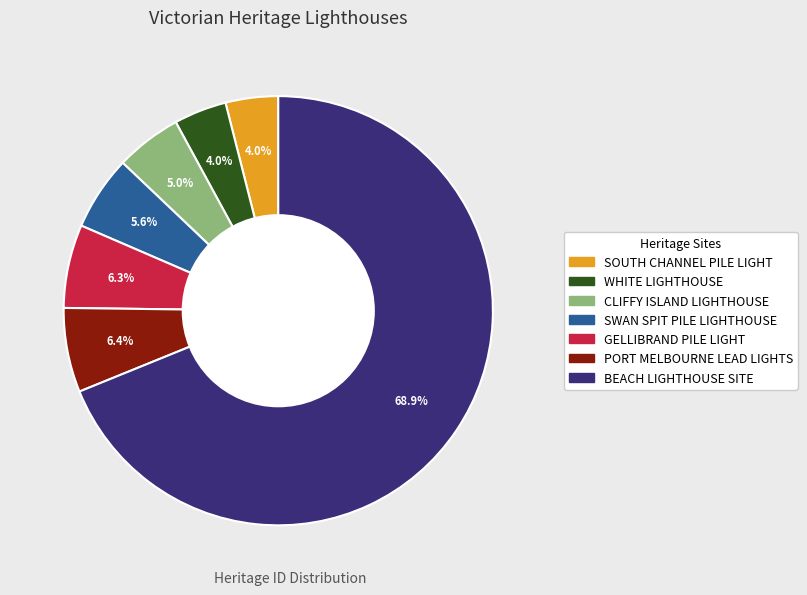

How many segments does this pie chart have?

7